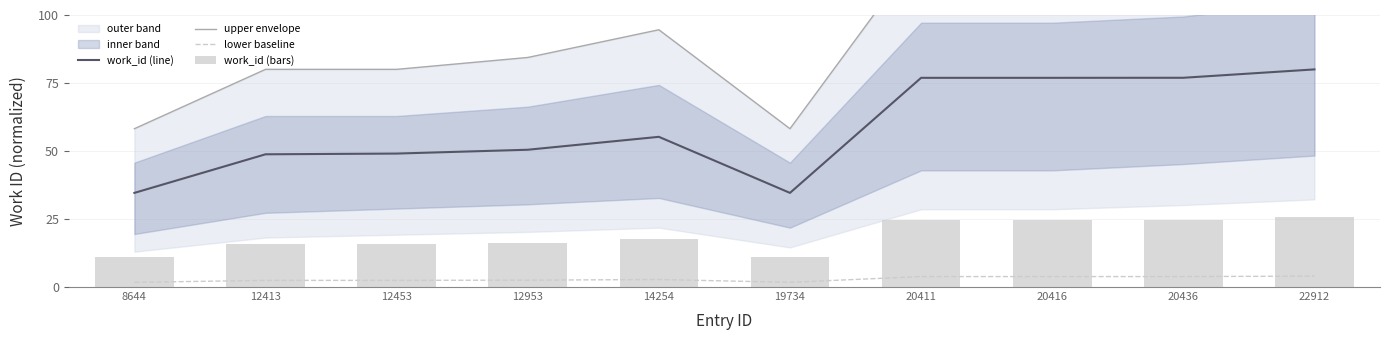

Reading right to left, what are all the values shown in this chart?

work_id (line): 22912=80.0	20436=76.9	20416=76.9	20411=76.9	19734=34.6	14254=55.2	12953=50.5	12453=49.1	12413=48.8	8644=34.6
upper envelope: 22912=133.9	20436=126.6	20416=123.7	20411=123.7	19734=58.2	14254=94.6	12953=84.4	12453=80.0	12413=80.0	8644=58.2
lower baseline: 22912=4.0	20436=3.8	20416=3.8	20411=3.8	19734=1.7	14254=2.8	12953=2.5	12453=2.5	12413=2.4	8644=1.7
work_id (bars): 22912=25.7	20436=24.7	20416=24.7	20411=24.7	19734=11.1	14254=17.7	12953=16.2	12453=15.7	12413=15.7	8644=11.1